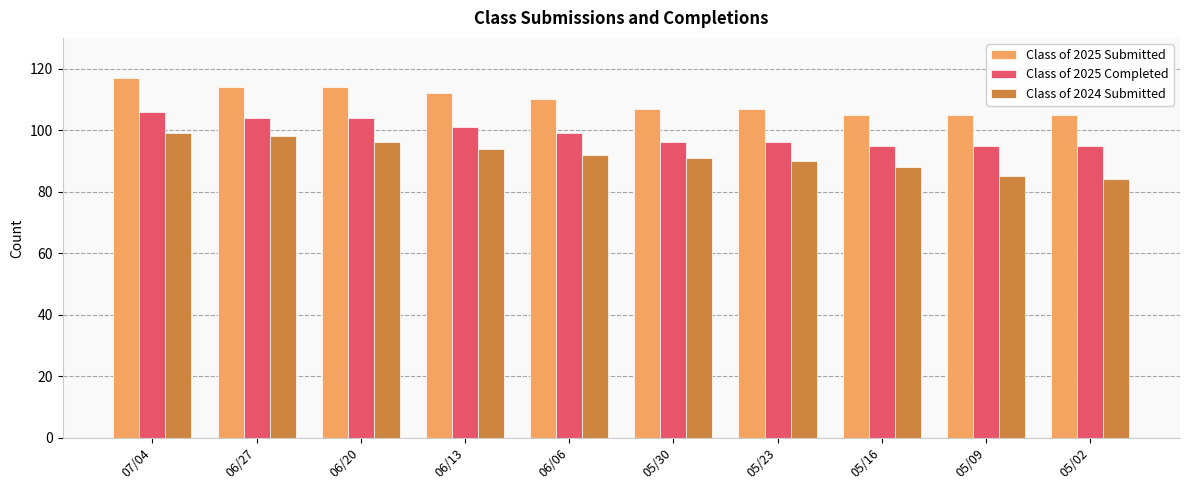

Reading left to right, what are all the values shown in this chart?

Class of 2025 Submitted: 117	114	114	112	110	107	107	105	105	105
Class of 2025 Completed: 106	104	104	101	99	96	96	95	95	95
Class of 2024 Submitted: 99	98	96	94	92	91	90	88	85	84